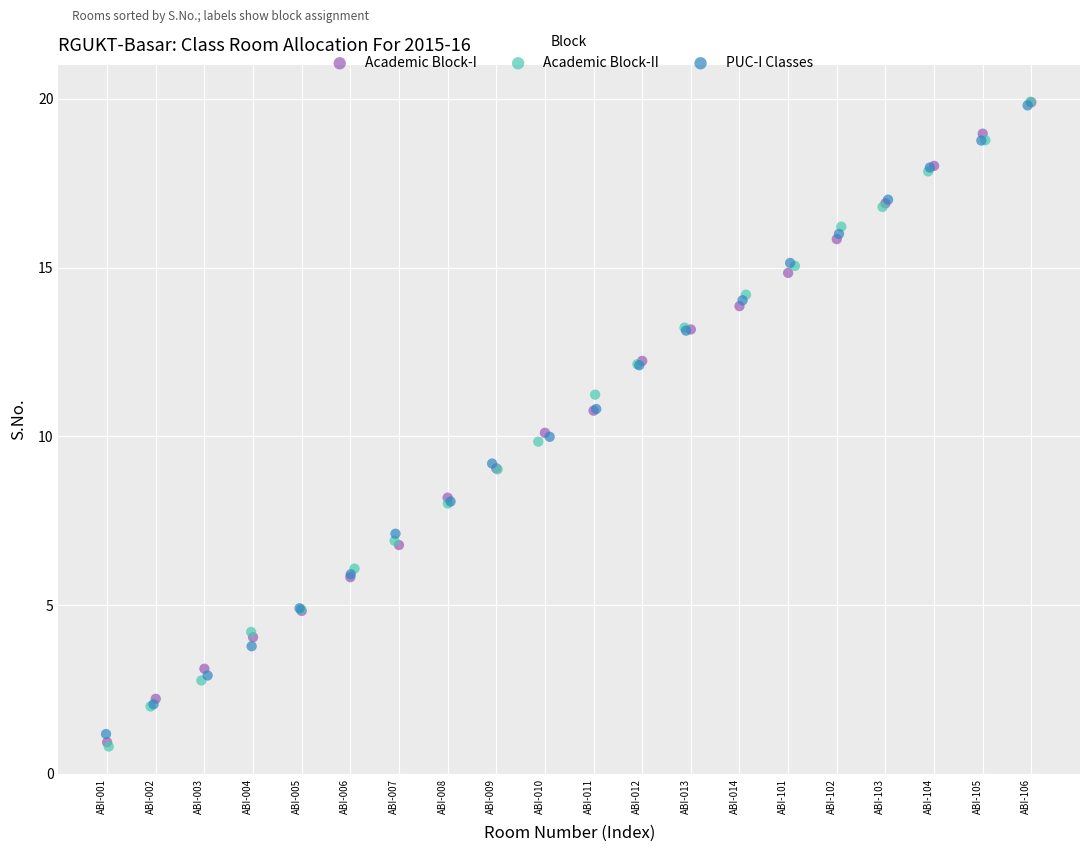

Which series has the widest spread of Y values?

Academic Block-II